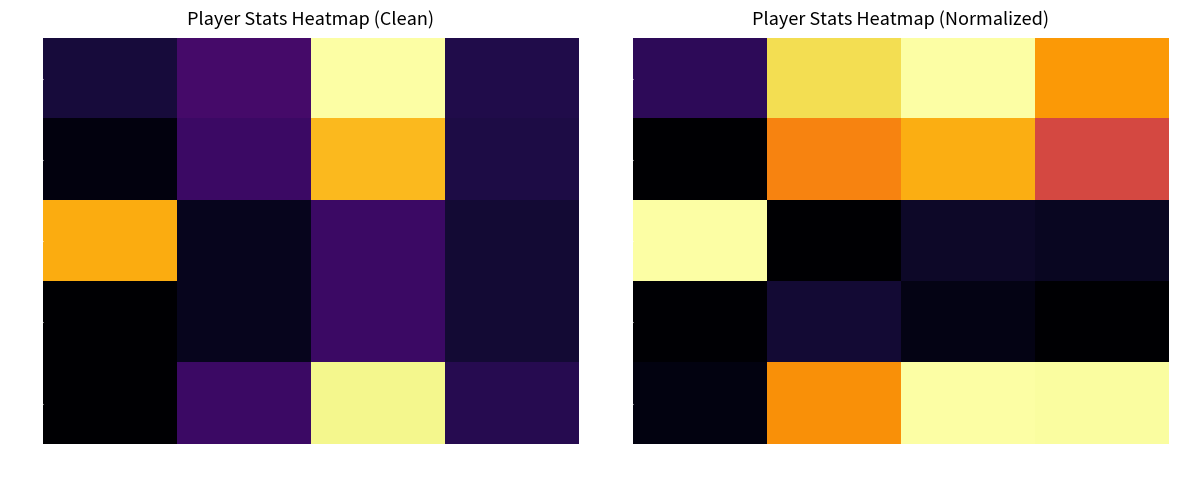

The value of 648 at Number is 0.0. True or false?

True